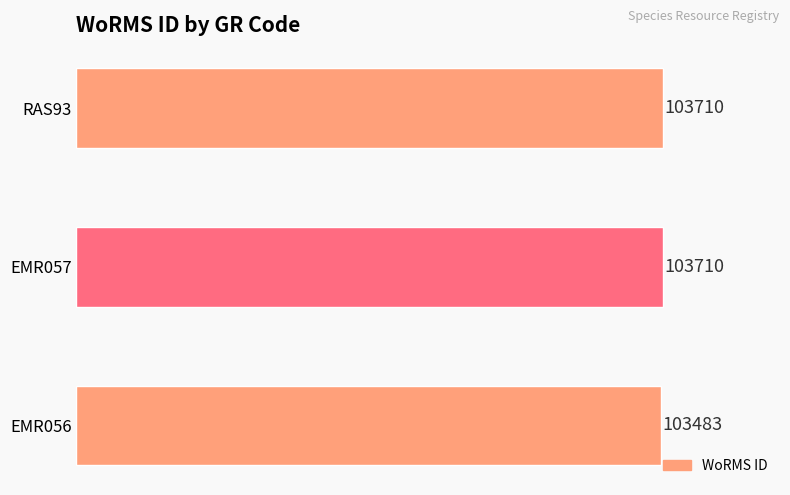

Reading bottom to top, transcribe all the data shown in this chart.

103483	103710	103710